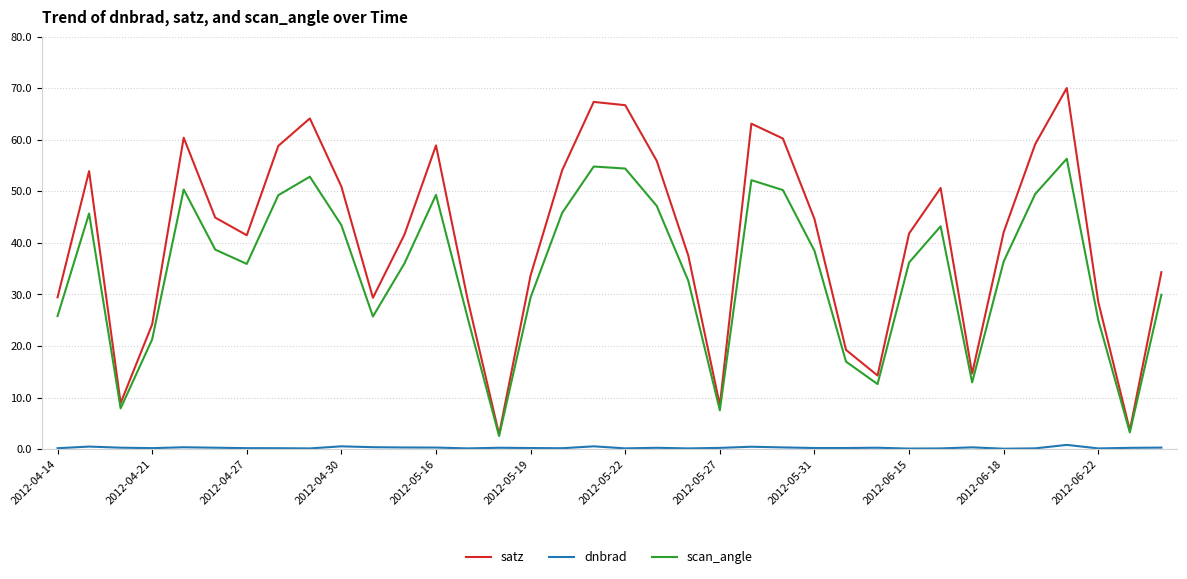

How many lines are shown in the chart?

3